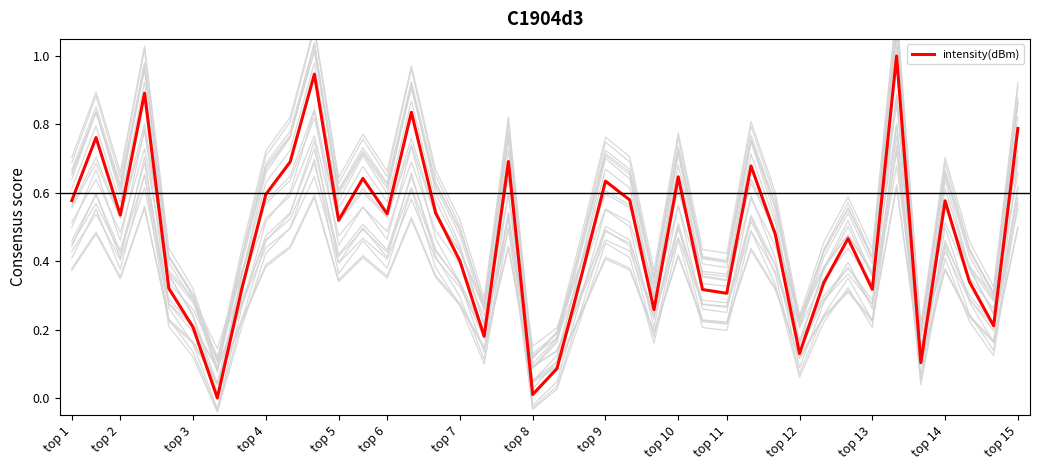

Reading left to right, extract all data points from this chart.

0.6	0.8	0.5	0.9	0.3	0.2	0.0	0.3	0.6	0.7	0.9	0.5	0.6	0.5	0.8	0.5	0.4	0.2	0.7	0.0	0.1	0.4	0.6	0.6	0.3	0.6	0.3	0.3	0.7	0.5	0.1	0.3	0.5	0.3	1.0	0.1	0.6	0.3	0.2	0.8